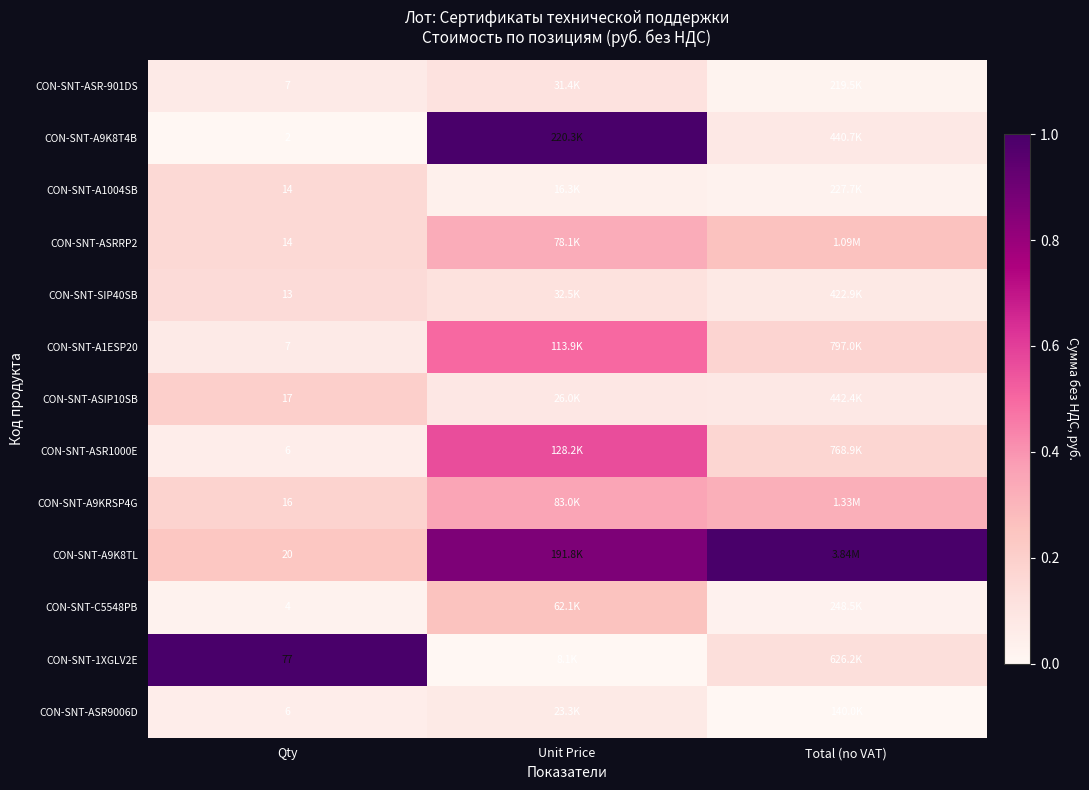

The value of CON-SNT-A1004SB at Total (no VAT) is 0.0. True or false?

False